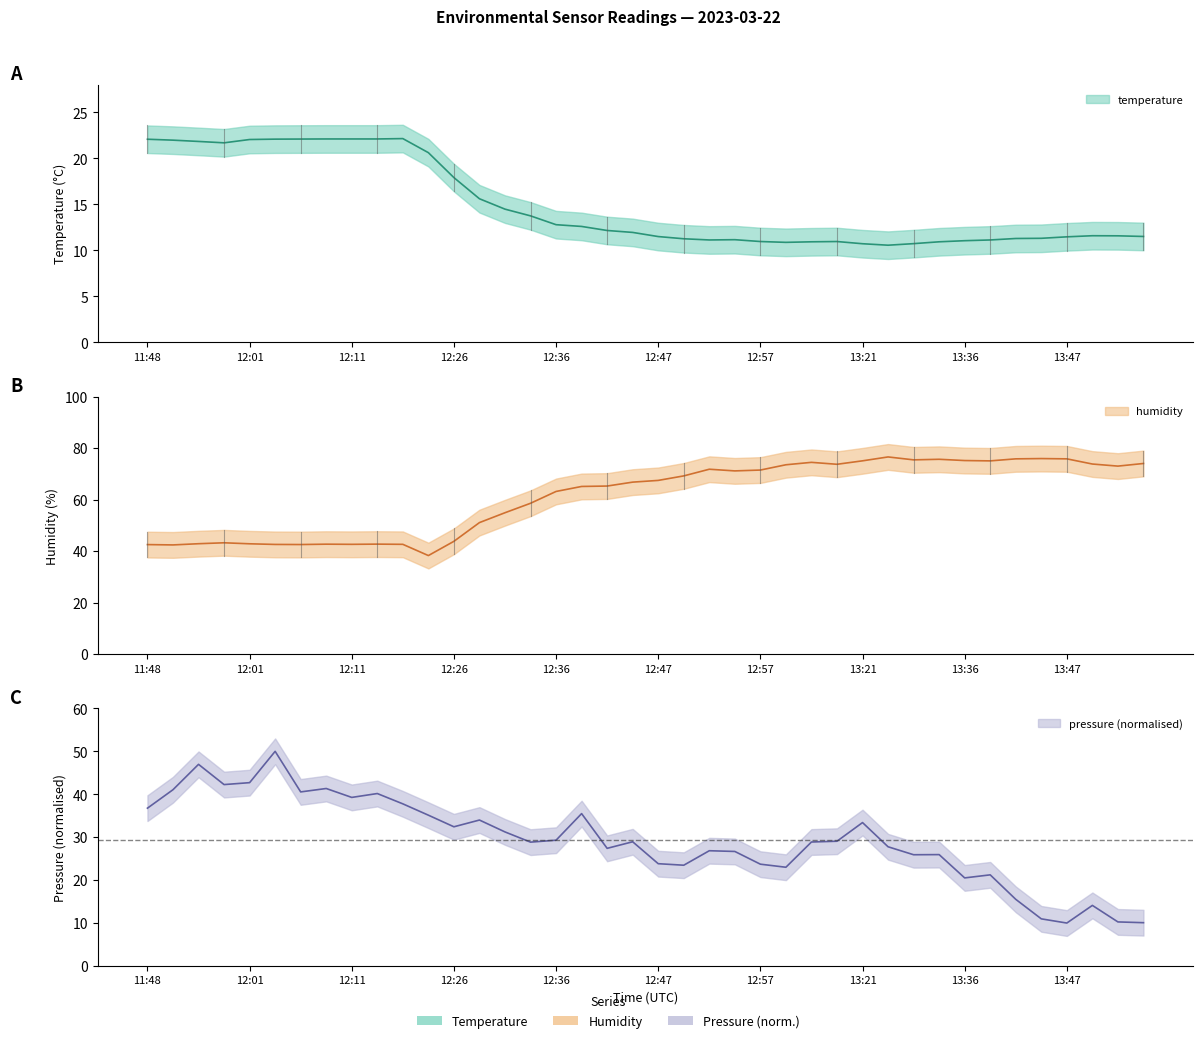

The value of temperature at 13:47 is 11.5. True or false?

True